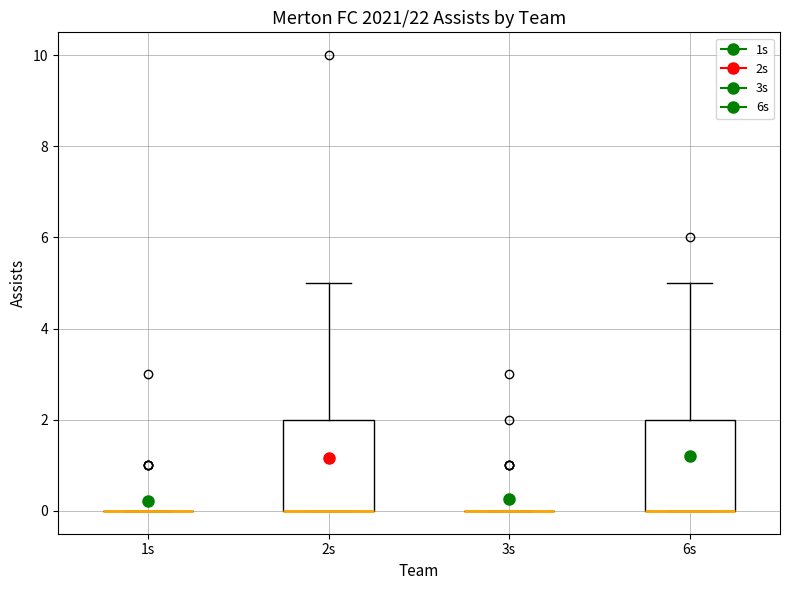

Reading left to right, transcribe this box plot: for each box, give where its median line is, the range the box spans, and where its two whiskers end, as read against the y-axis. The values are not printed on the chart, so give them approximately, as read against the axis.

1s: box collapsed to a line at 0, whiskers 0 to 0
2s: median 0 (drawn on the box's lower edge), box 0 to 2, whiskers 0 to 5
3s: box collapsed to a line at 0, whiskers 0 to 0
6s: median 0 (drawn on the box's lower edge), box 0 to 2, whiskers 0 to 5